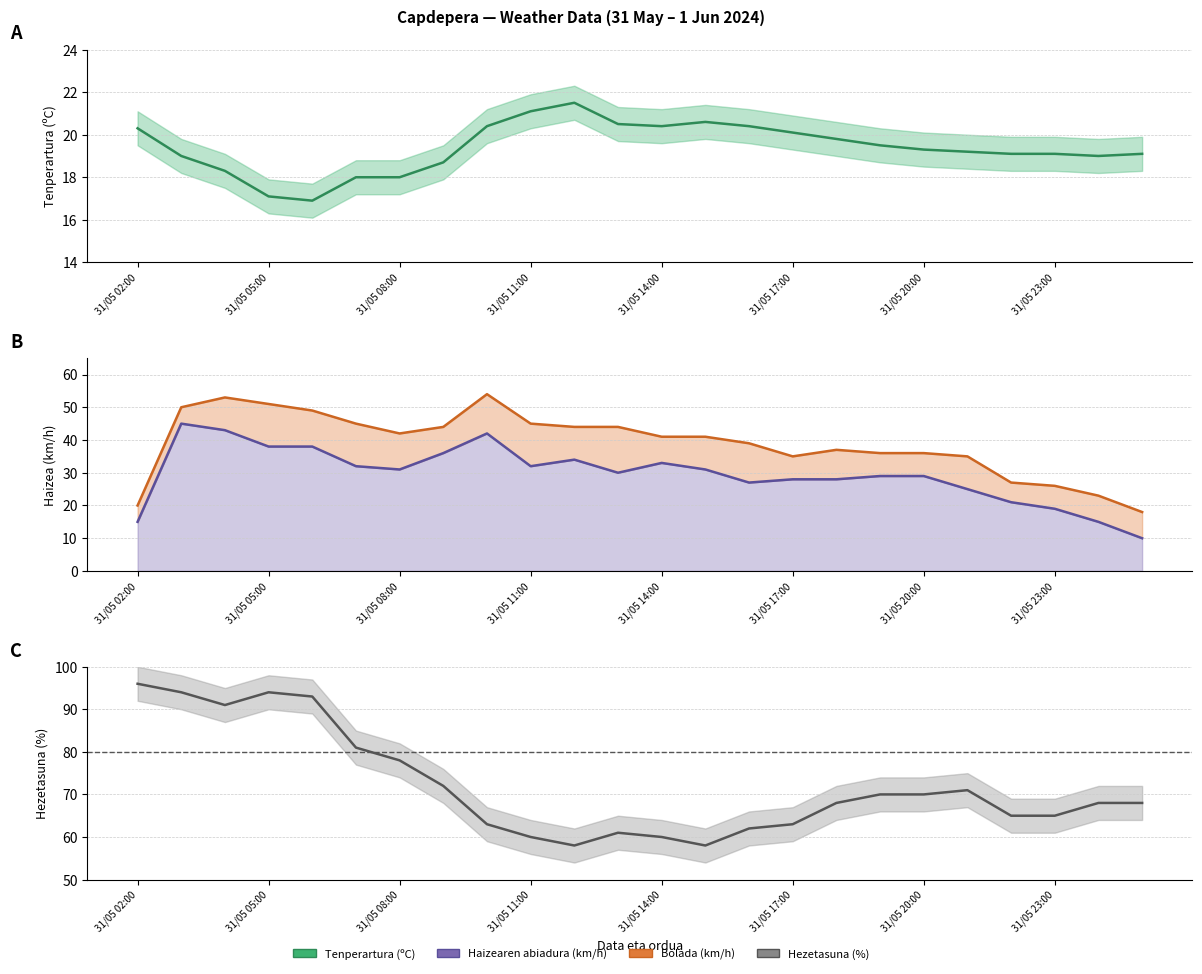

What position from the right is 31/05 13:00?

13